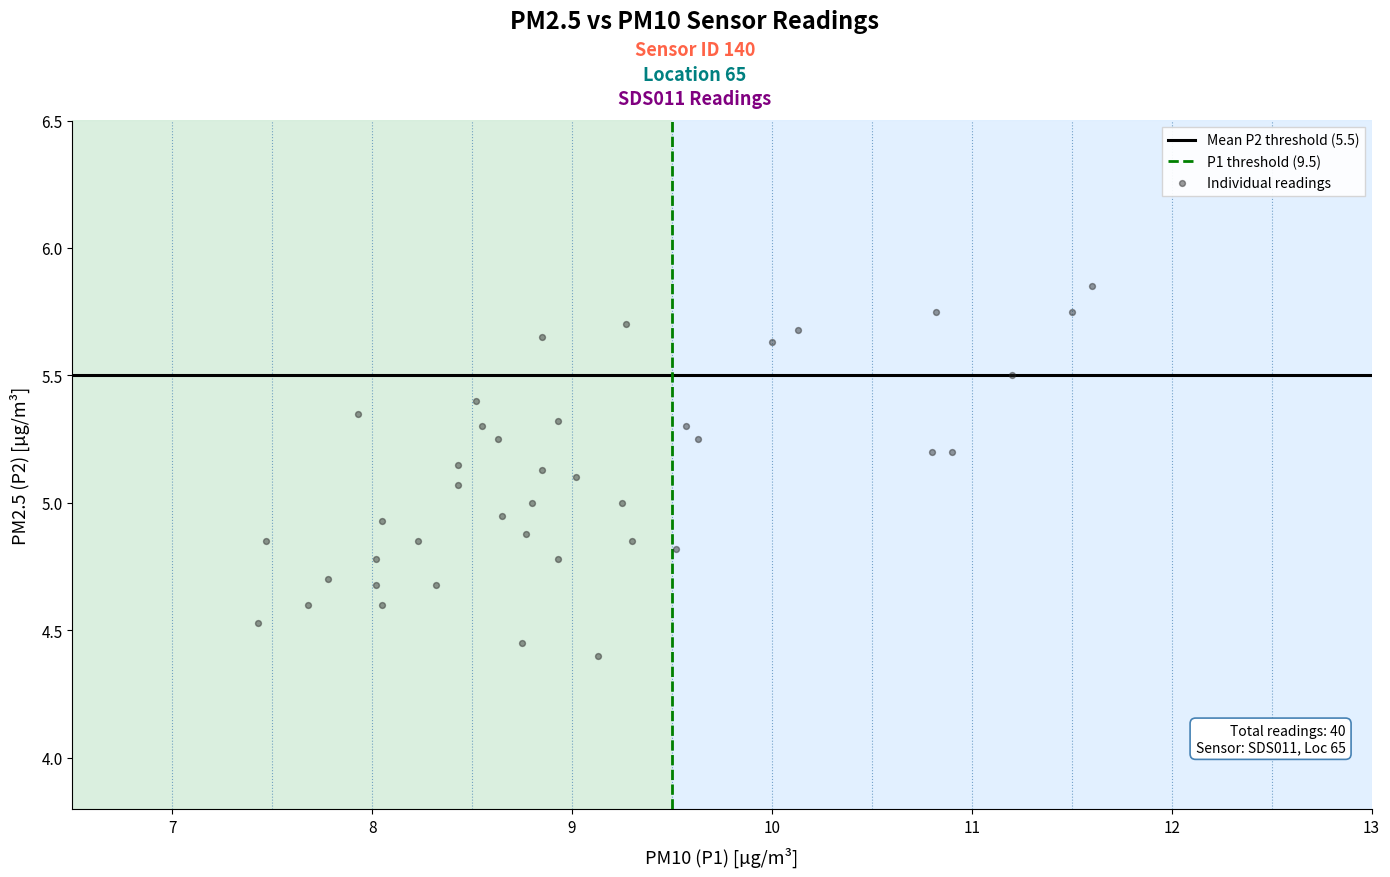

What is the range of X values (max minus min)?

4.2